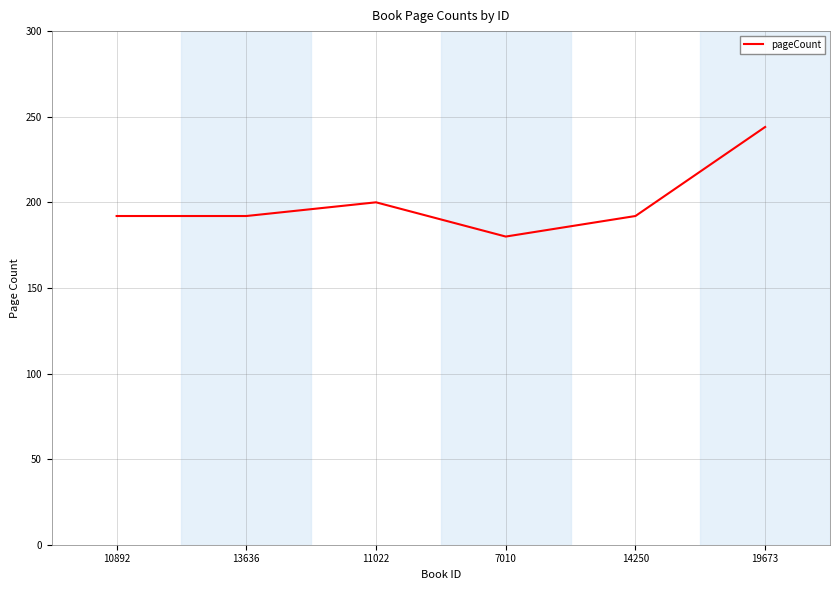

Approximately how many times larger is the value at 19673 compared to 14250?

1.3